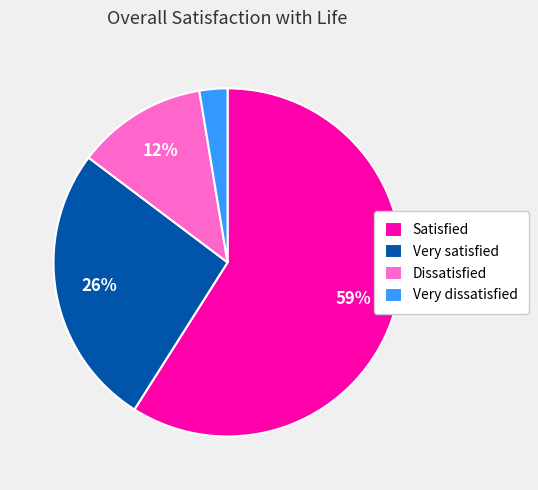

To the nearest percent, what is the difference between the largest and smallest slice percentages?

56%